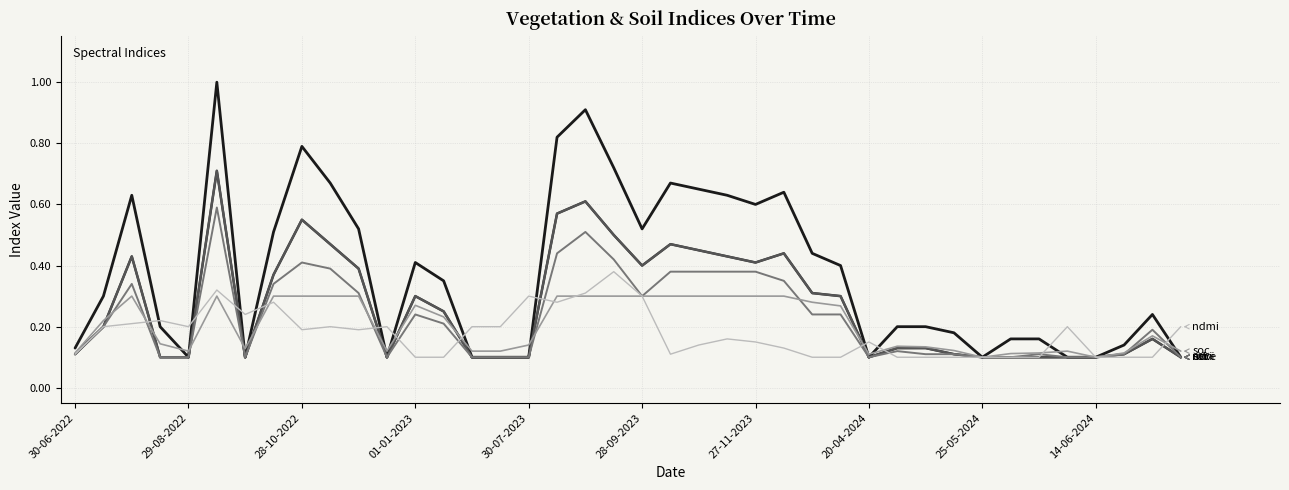

Which label corresponds to the smallest value in the chart?

29-08-2022